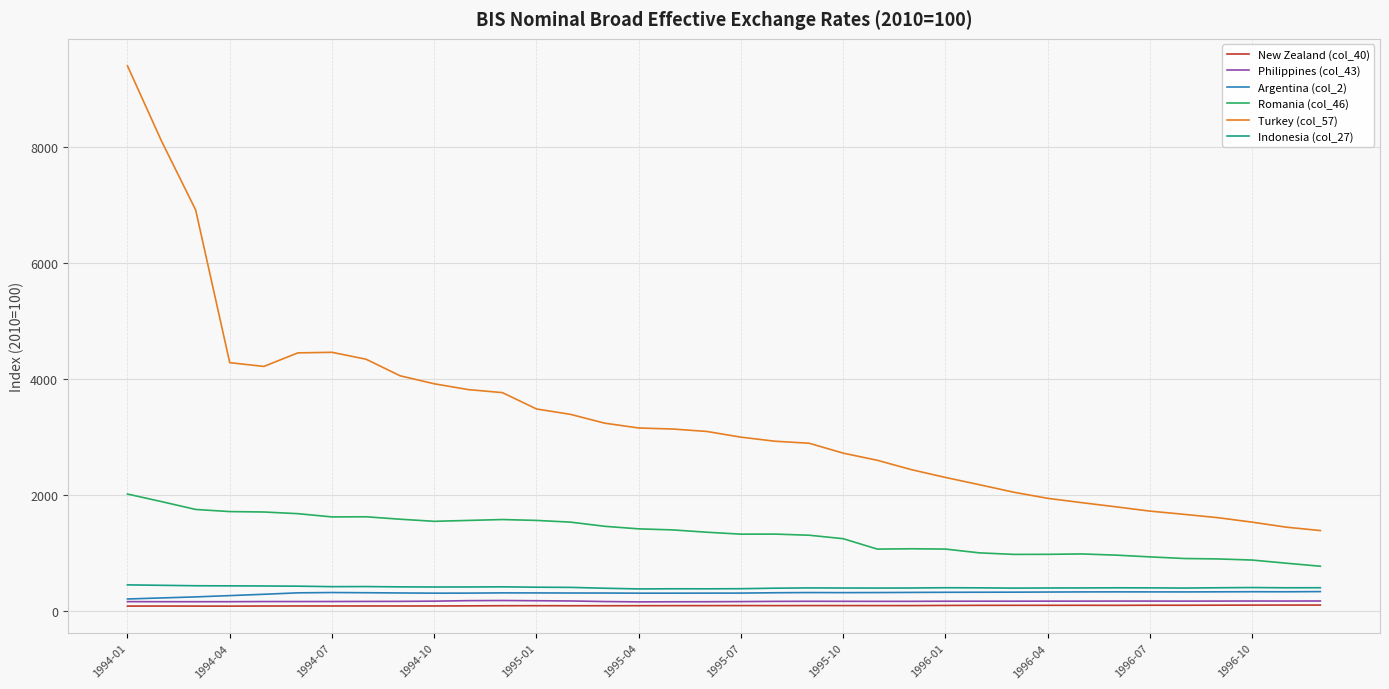

In Indonesia (col_27), how many points are lower than both neighbors (excluding endpoints)?

8